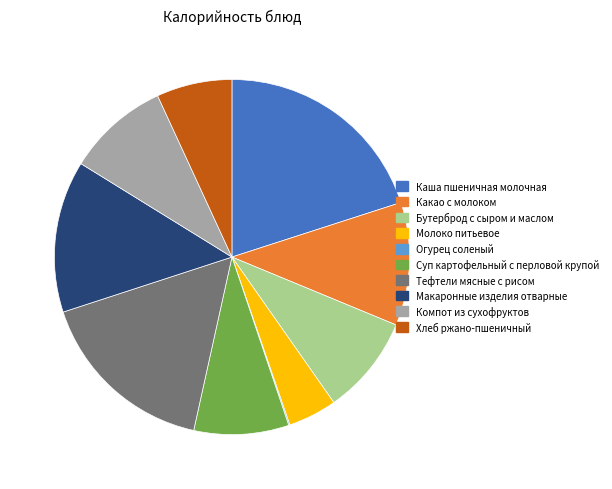

True or false: Компот из сухофруктов accounts for 9% of the total.

True